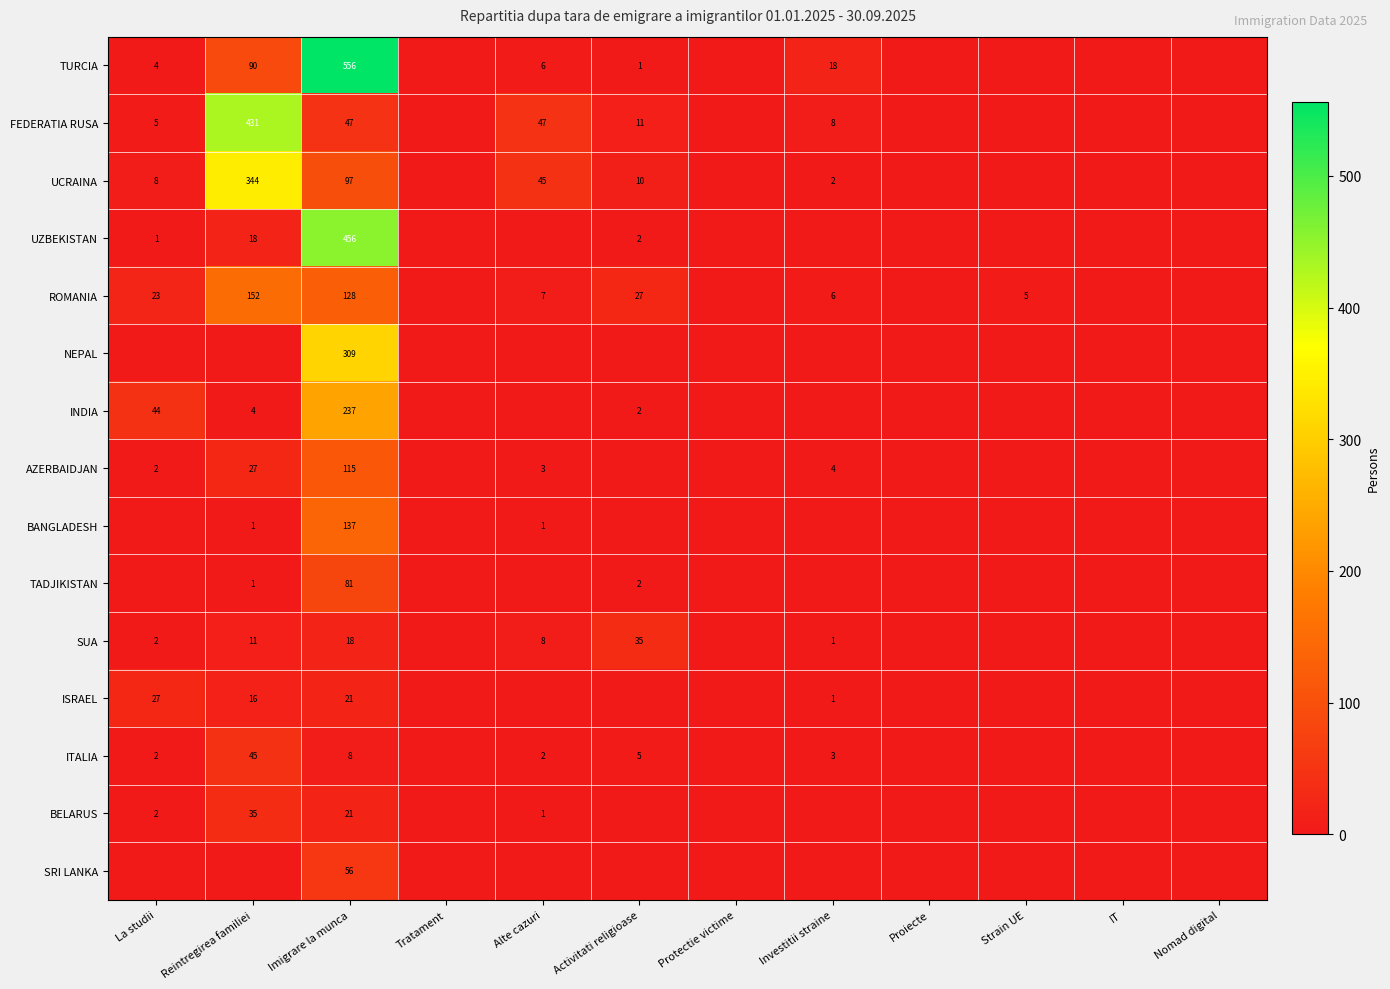

How many categories are shown in the chart?

12